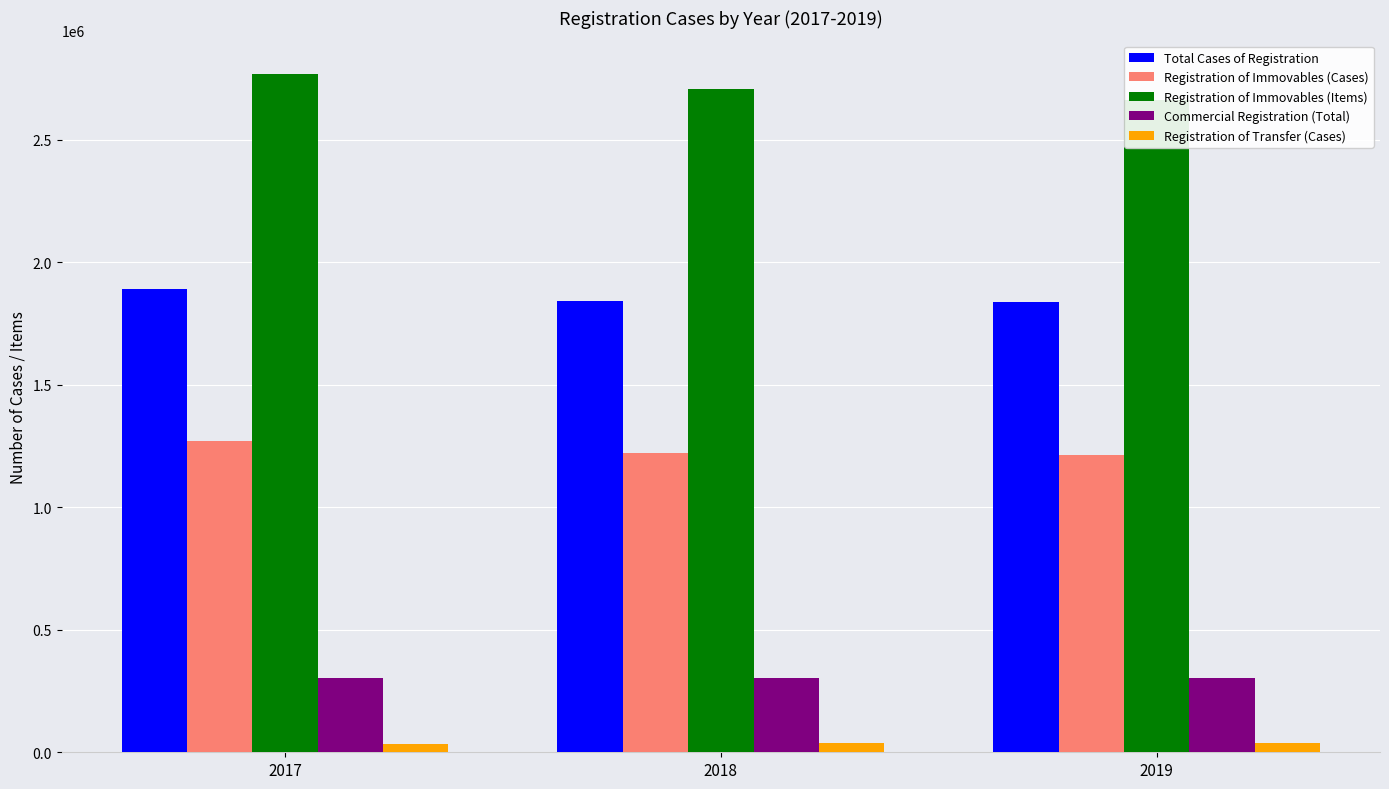

What is the difference between the Registration of Immovables (Items) values at 2019 and 2017?

105932